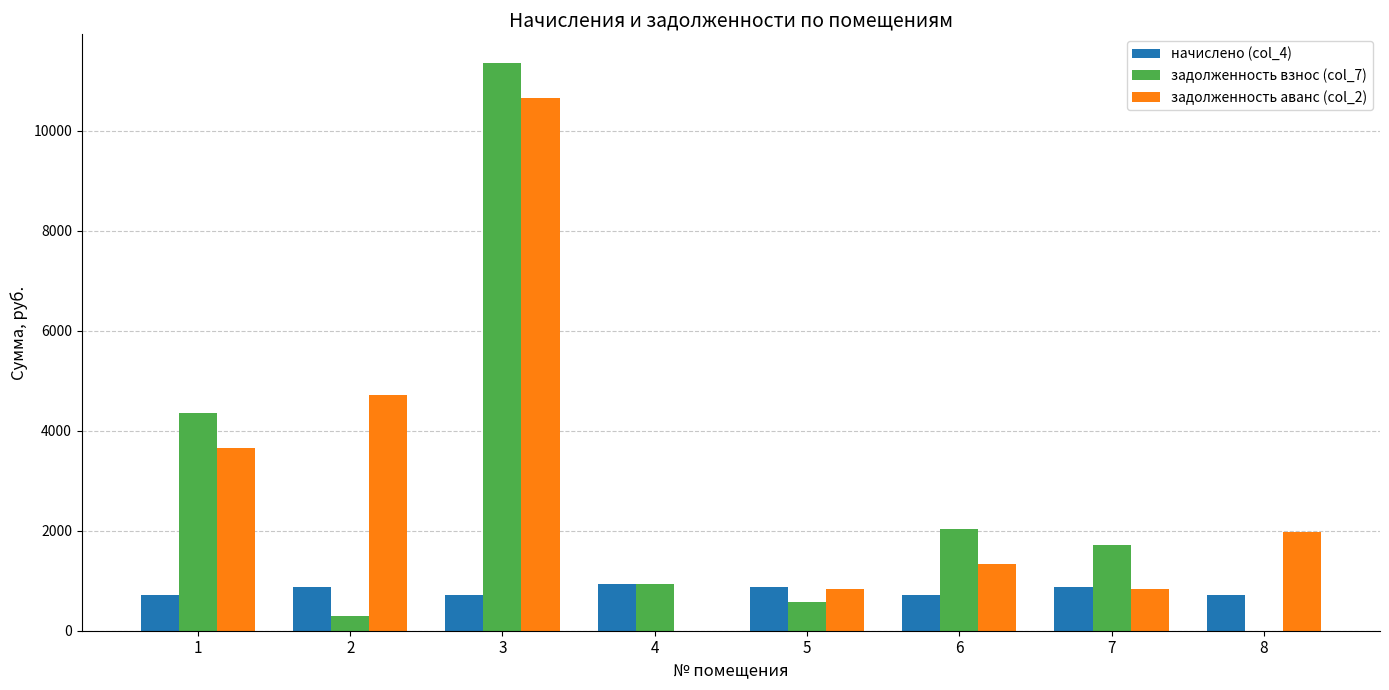

What is the total value across all series at 3?

22726.3